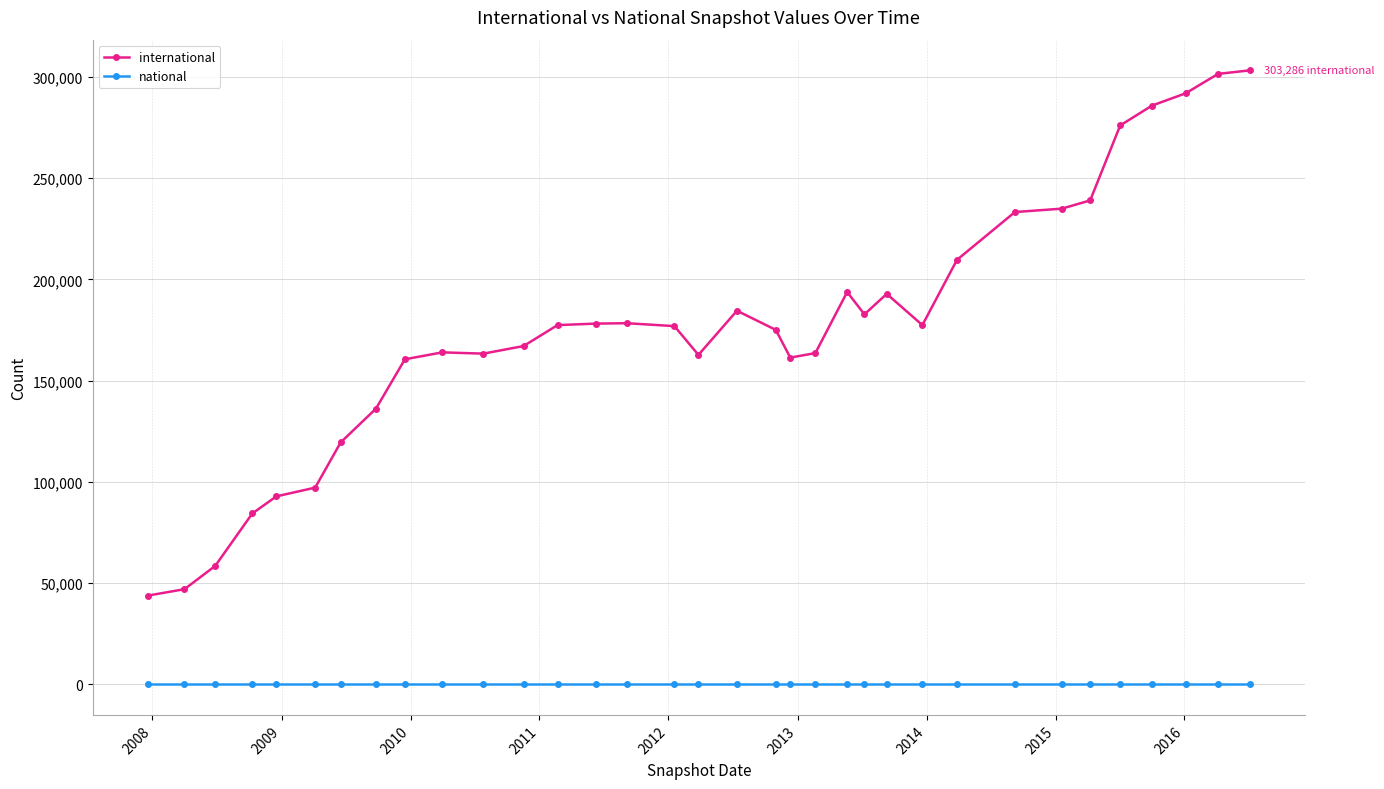

What is the average value of the international series?

176897